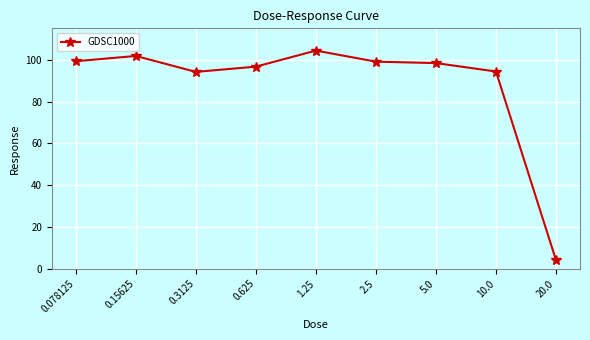

Is this an area chart (filled region under the line)?

No